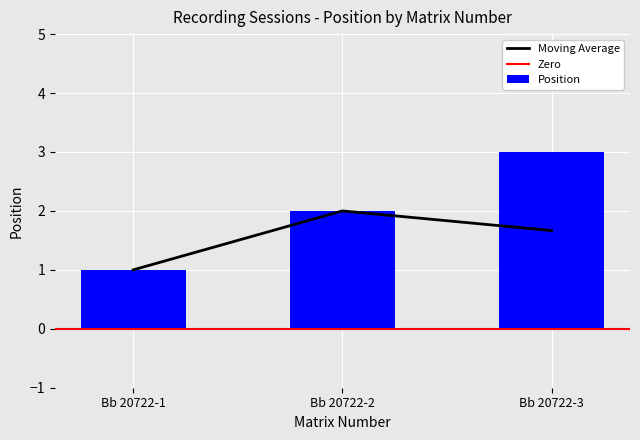

Is it true that the value at Bb 20722-1 is 0?

False